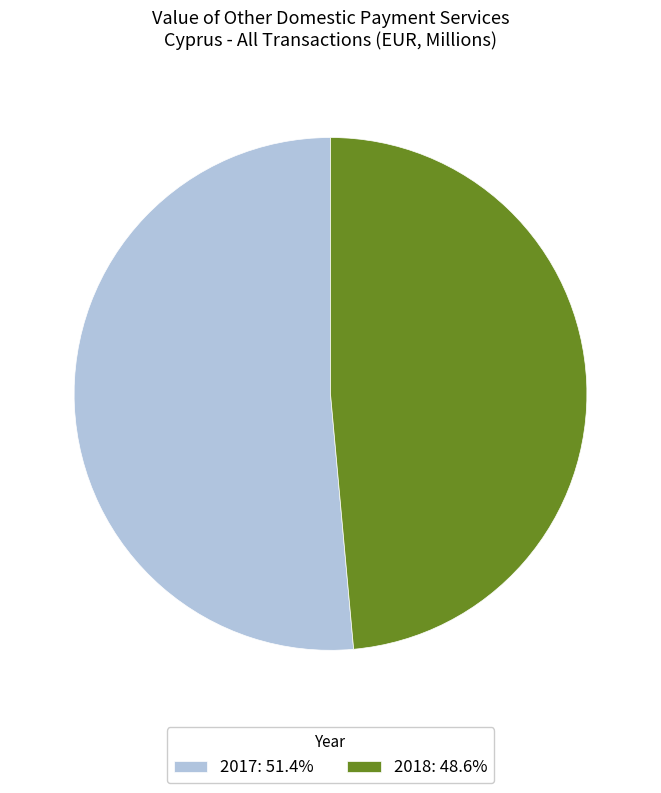

How many segments does this pie chart have?

2